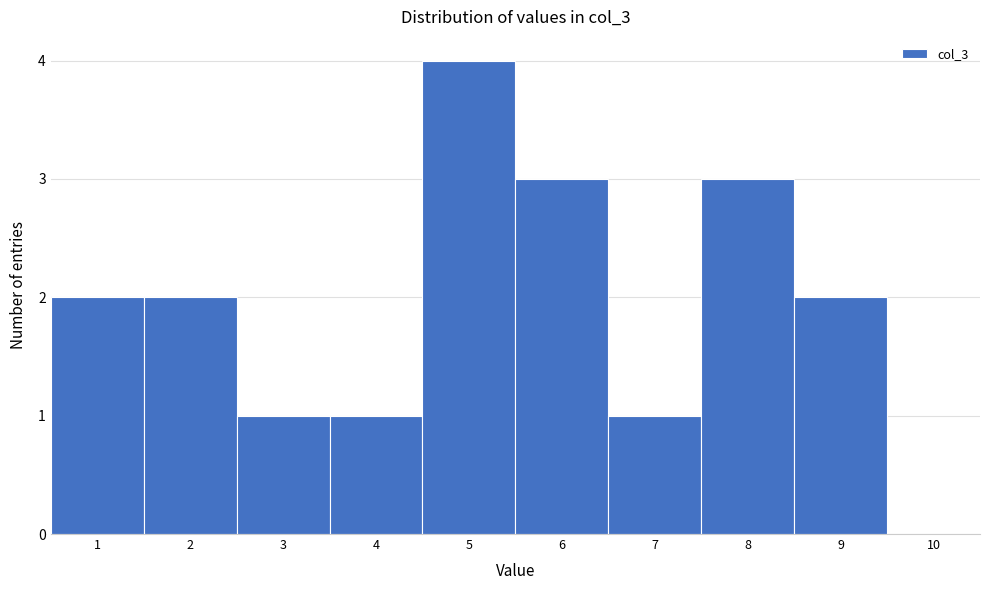

Over which range of the x-axis is the bar tallest?

4.5 to 5.5